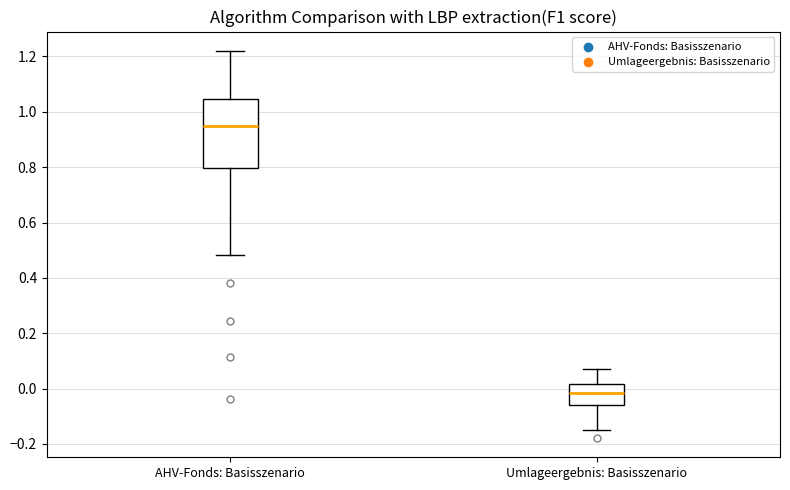

Which box's median line is the lowest?

Umlageergebnis: Basisszenario